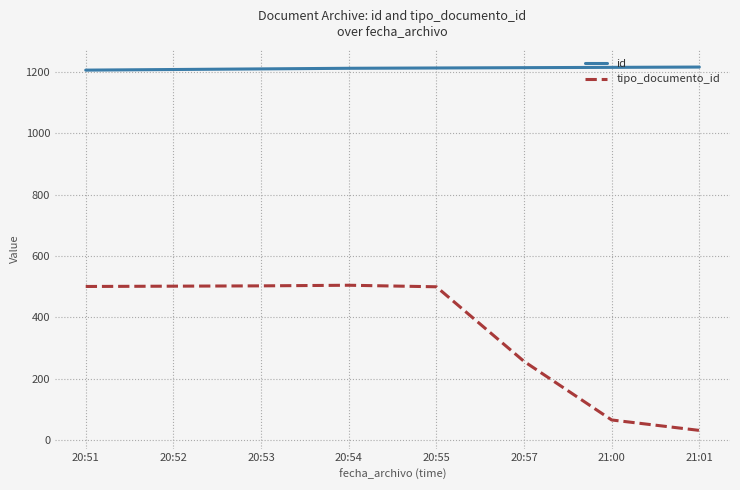

Count the number of categories in the chart.

8